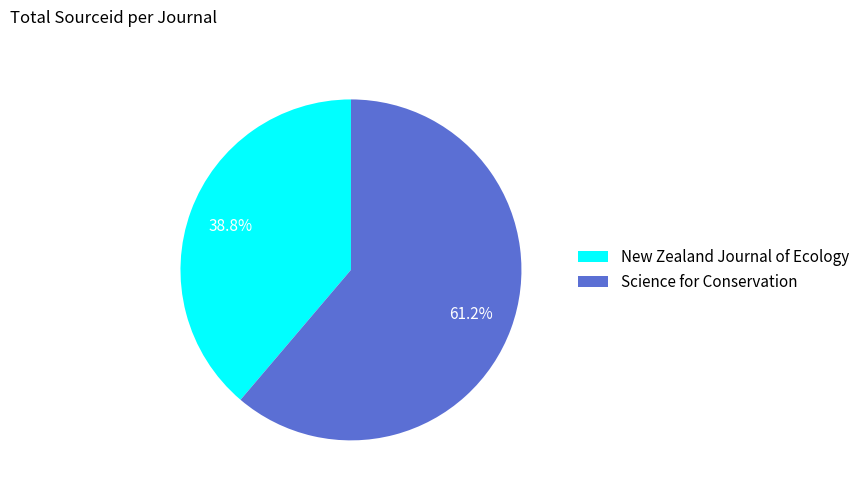

How many segments does this pie chart have?

2